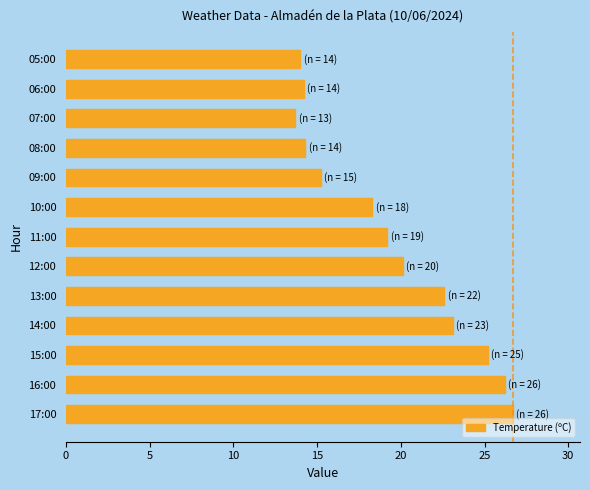

What is the smallest value displayed?

13.7